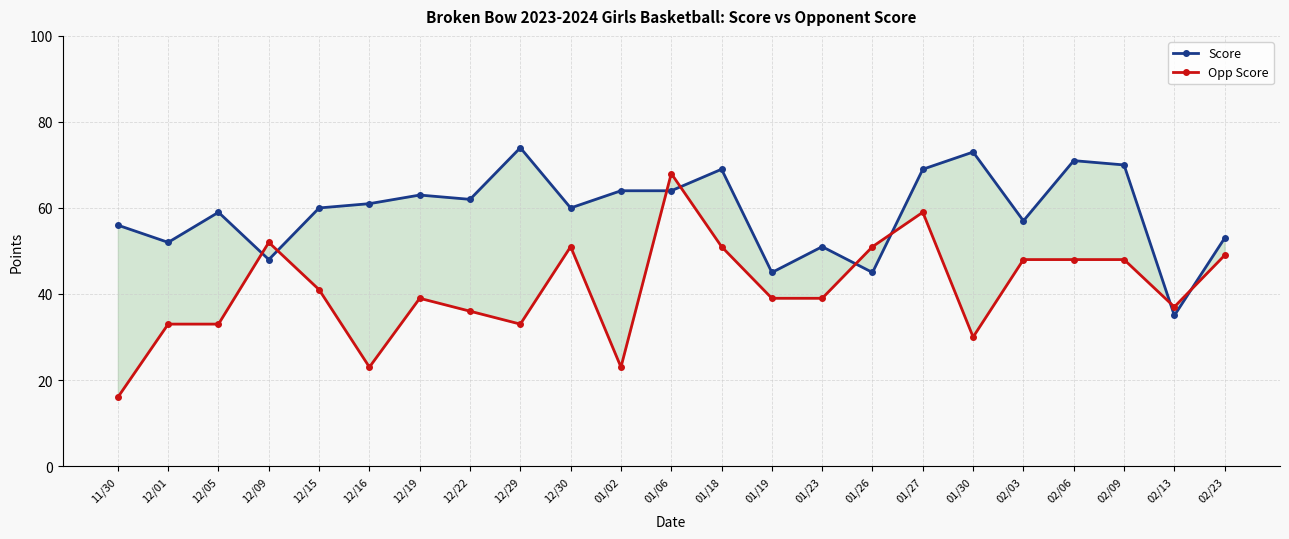

At which label does Opp Score first exceed 39?

12/09